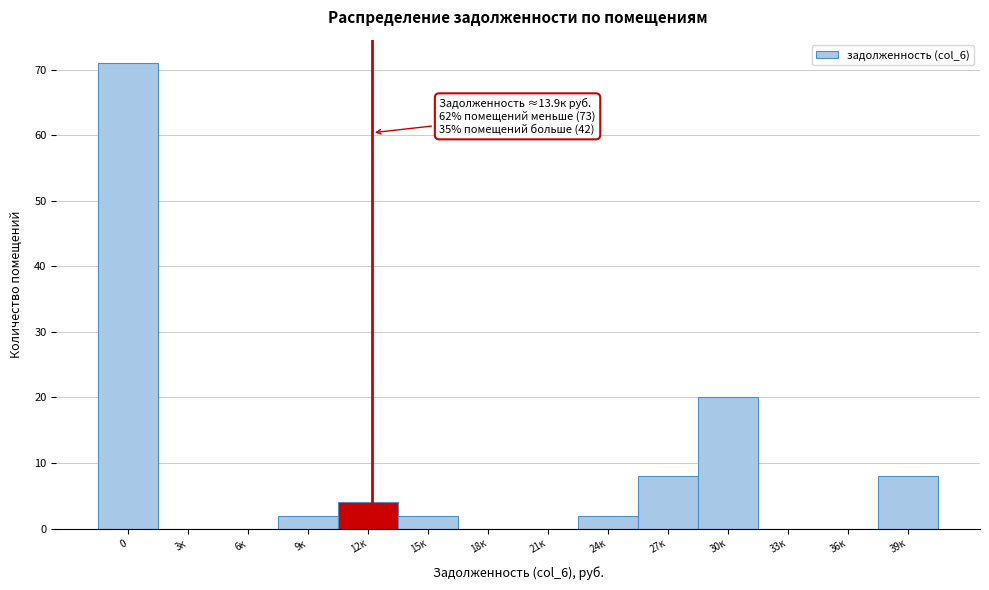

Reading left to right, transcribe all the data shown in this chart.

0=71	3к=0	6к=0	9к=2	12к=4	15к=2	18к=0	21к=0	24к=2	27к=8	30к=20	33к=0	36к=0	39к=8